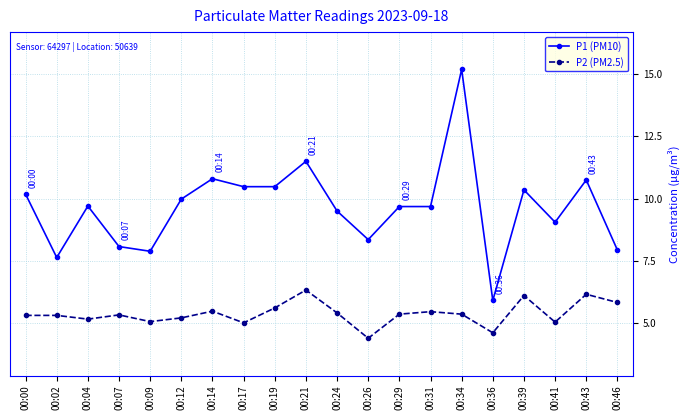

The P1 (PM10) series shows 14.4 at 00:00. True or false?

False